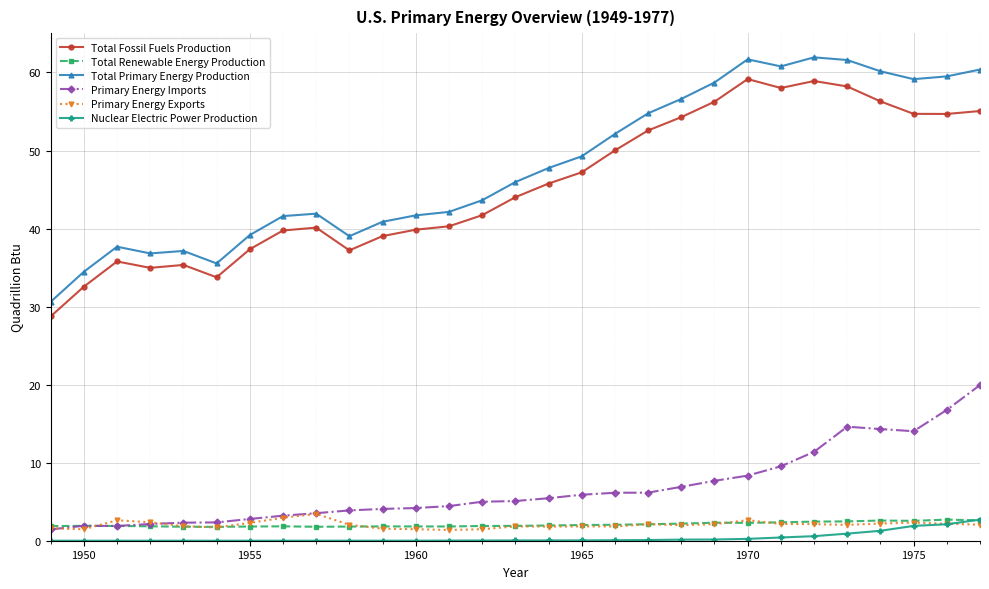

Is this an area chart (filled region under the line)?

No